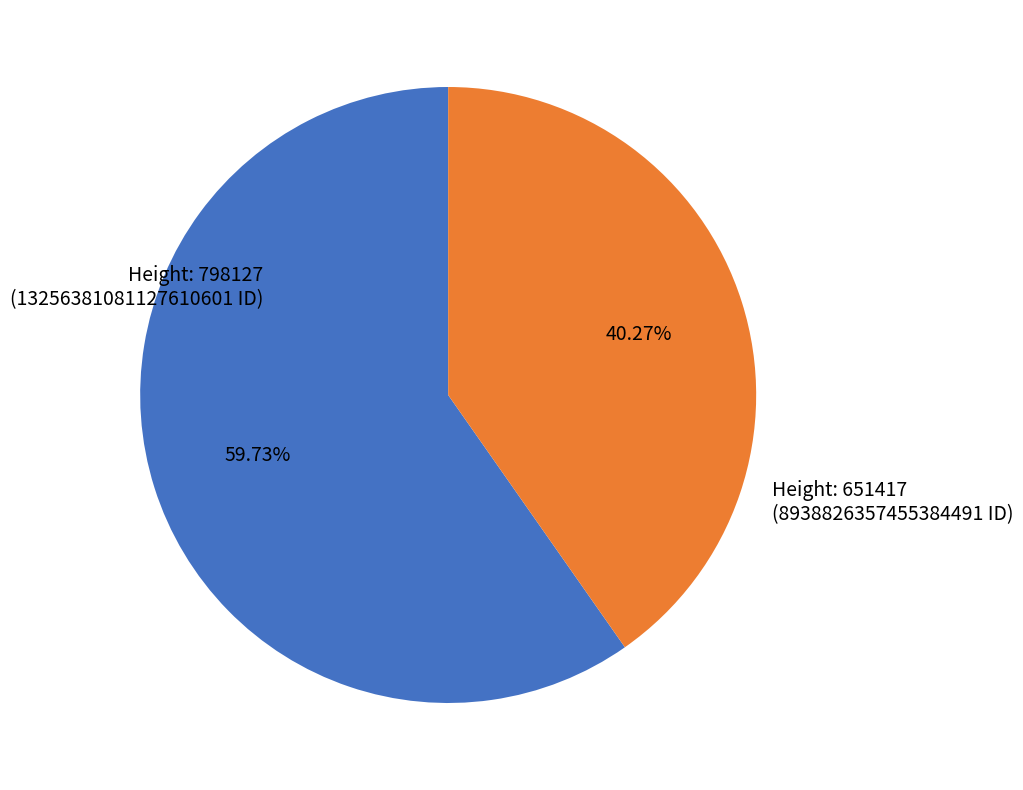

Which has a higher value, Height: 798127 (13256381081127610601 ID) or Height: 651417 (8938826357455384491 ID)?

Height: 798127 (13256381081127610601 ID)